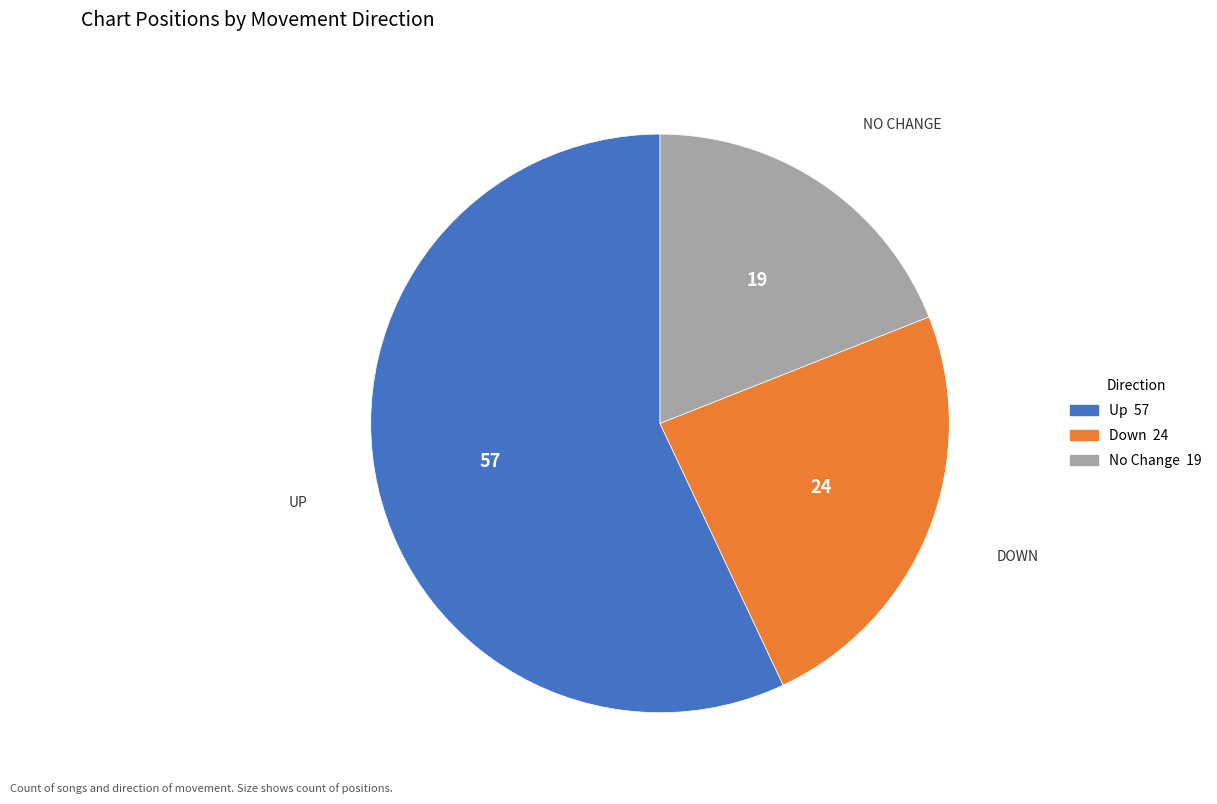

Is there any slice that represents more than half of the pie?

Yes